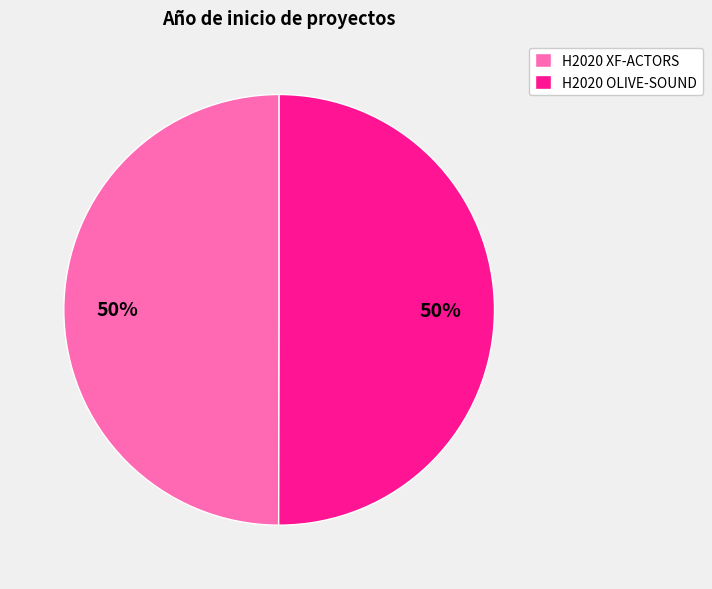

What is the ratio of the value at H2020 OLIVE-SOUND to the value at H2020 XF-ACTORS?

1.0